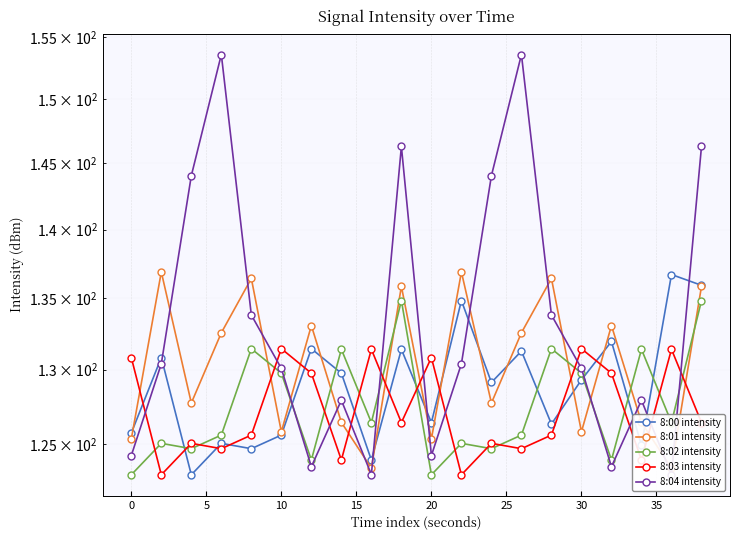

Is this an area chart (filled region under the line)?

No